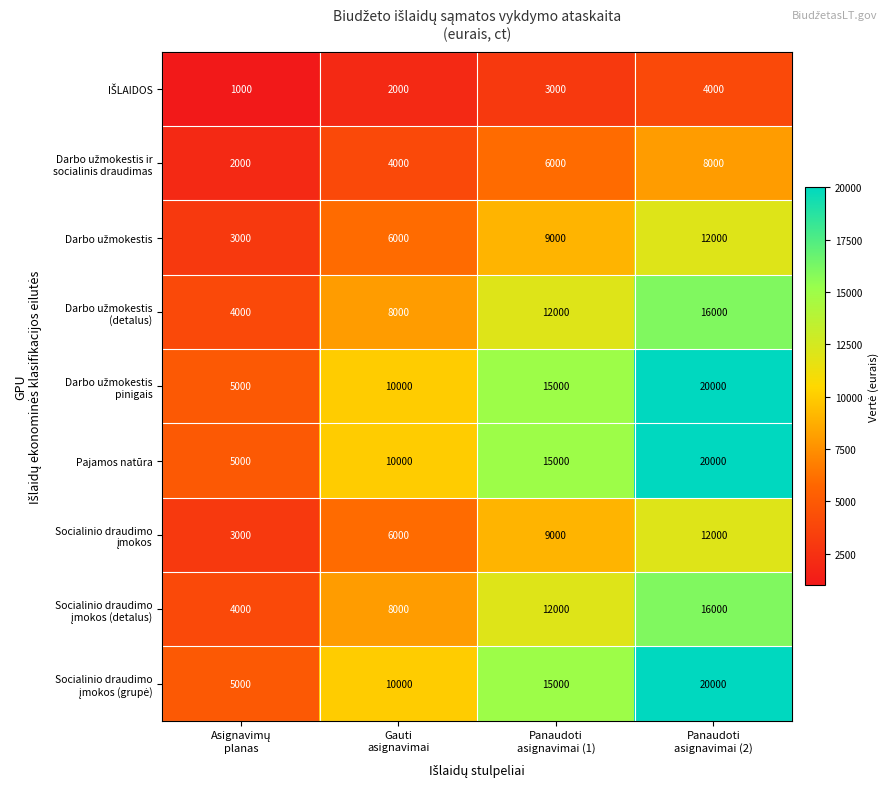

What is the maximum value shown in the chart?

20000